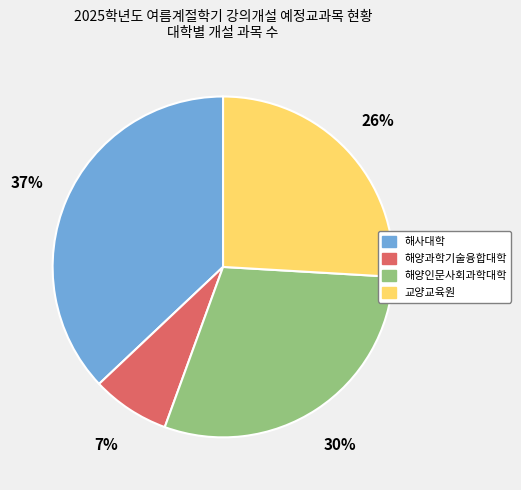

What percentage is the 해양인문사회과학대학 slice, to the nearest percent?

30%